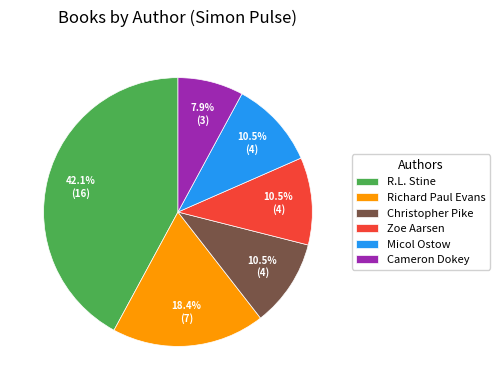

Which slice is the largest?

R.L. Stine